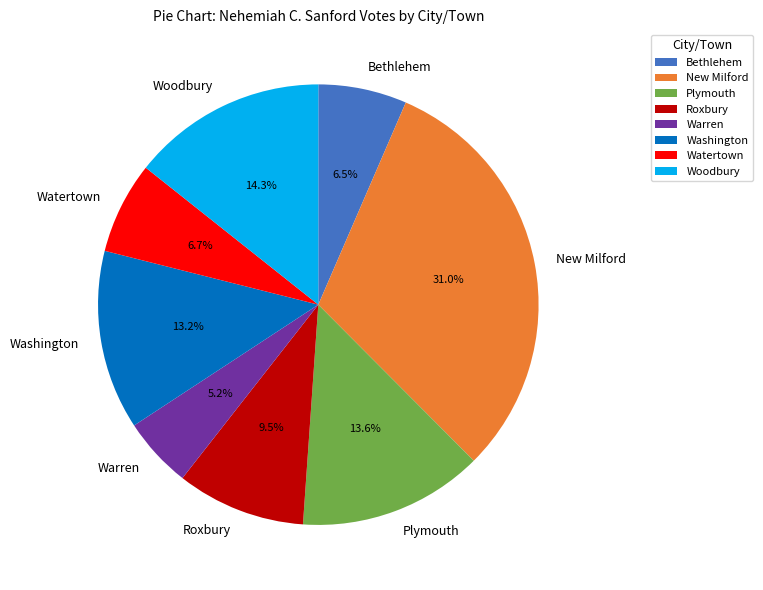

What percentage is the Watertown slice, to the nearest percent?

7%